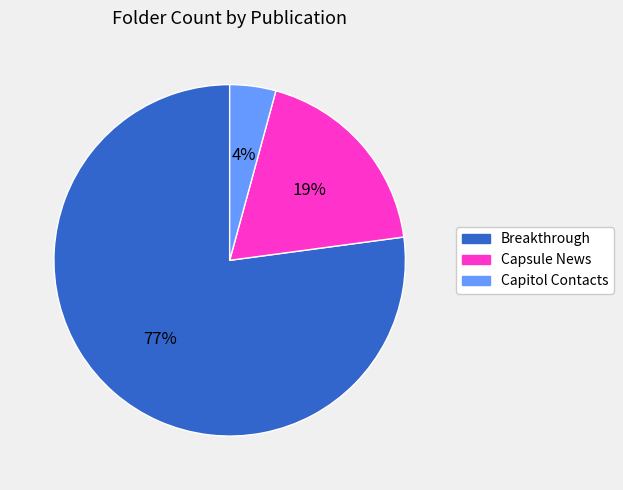

Rank the categories by value from highest to lowest.

Breakthrough, Capsule News, Capitol Contacts